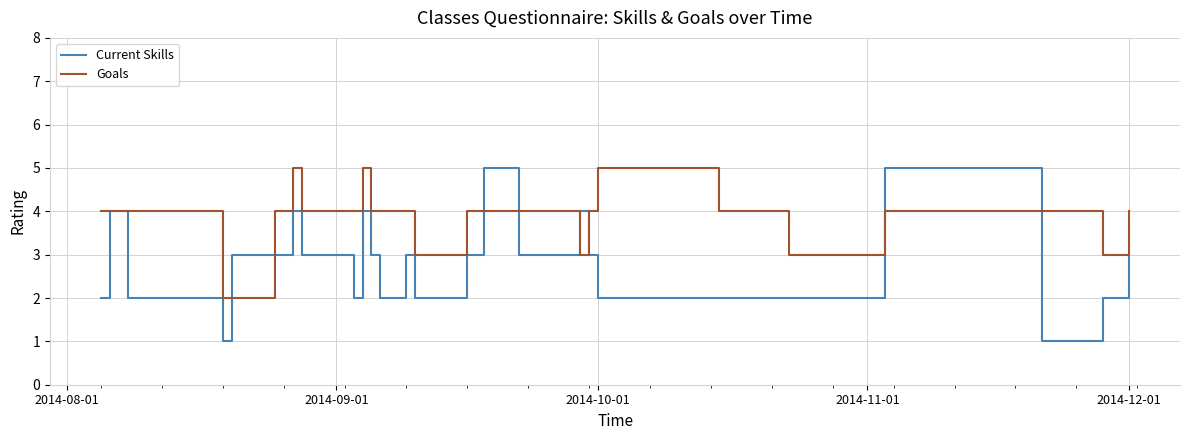

Which series has the largest total across all categories?

Goals